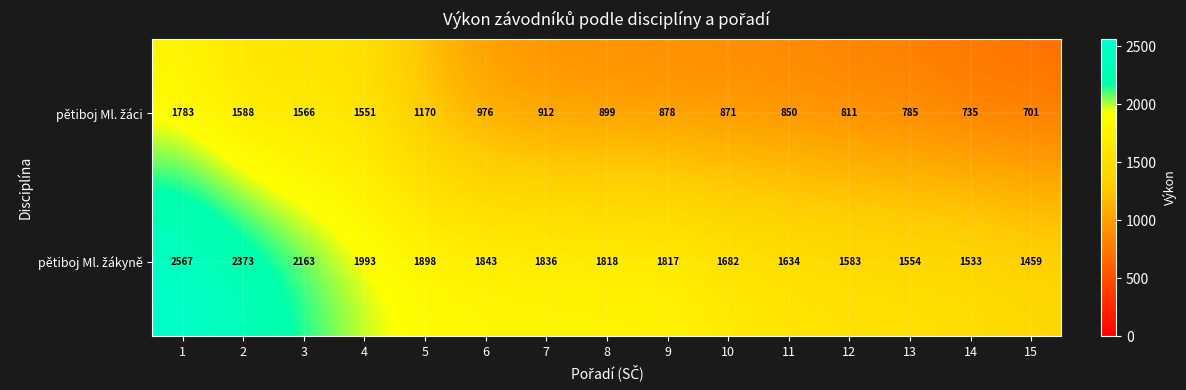

At how many categories does at least one series exceed 1638?

10